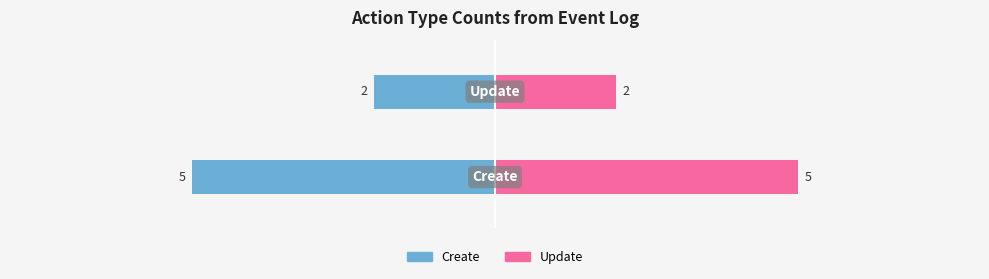

Rank the series at 0 from lowest to highest value.

Create, Update